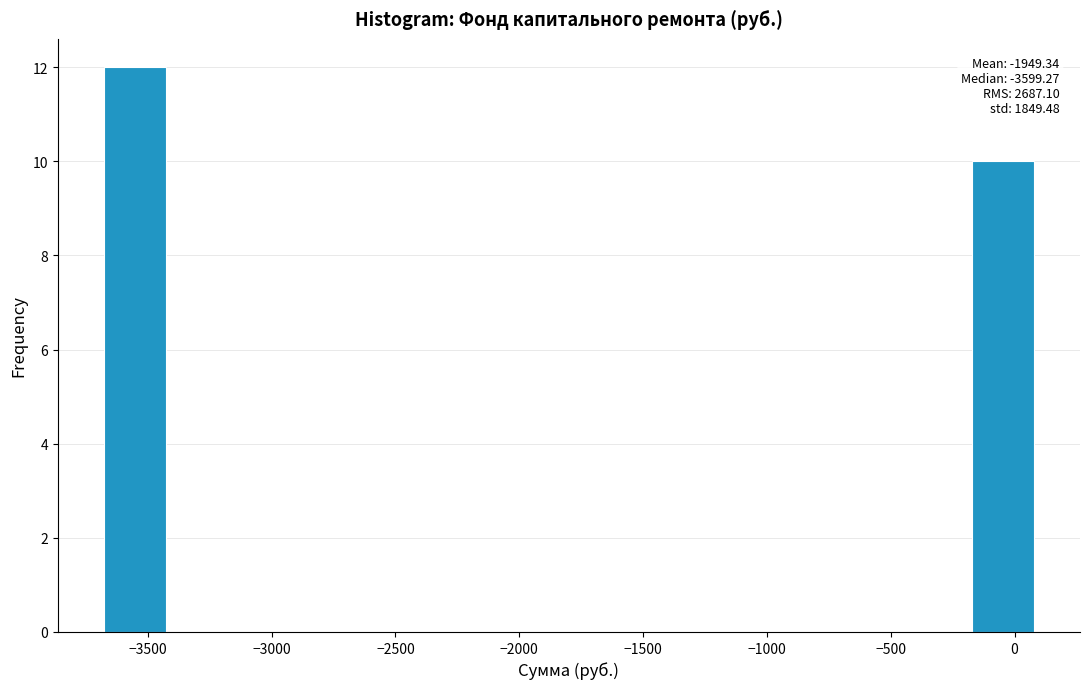

Which range on the x-axis has the tallest bar?

-3700 to -3450